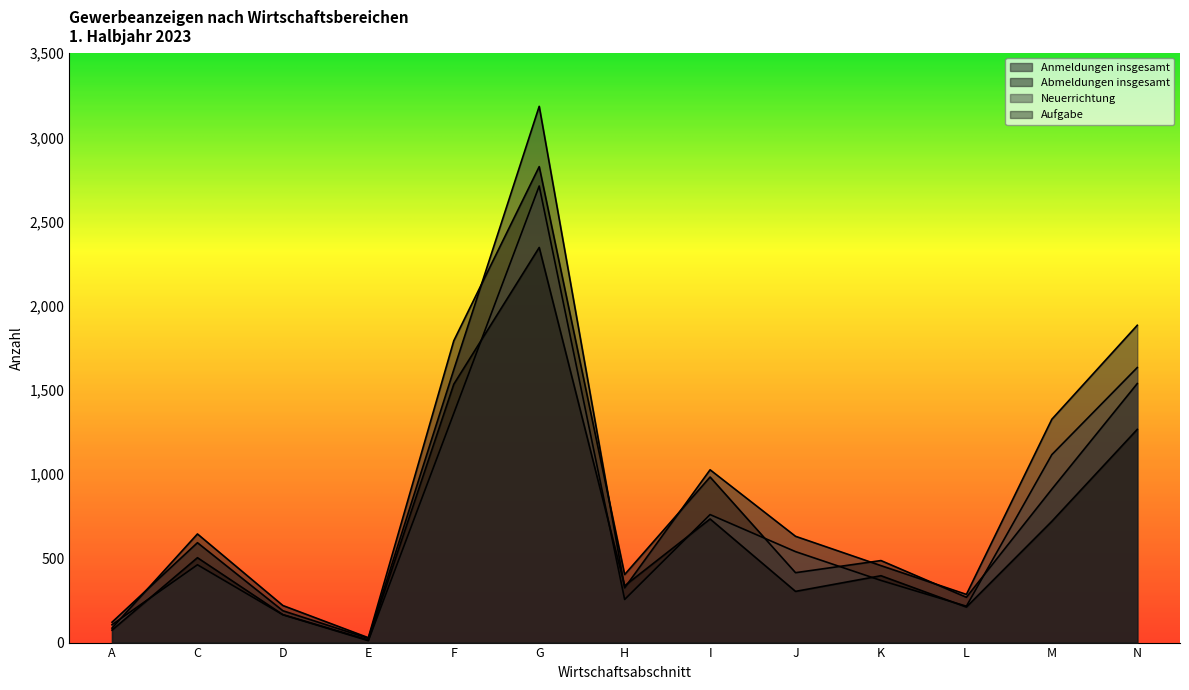

Which series changed the most between L and M?

Anmeldungen insgesamt